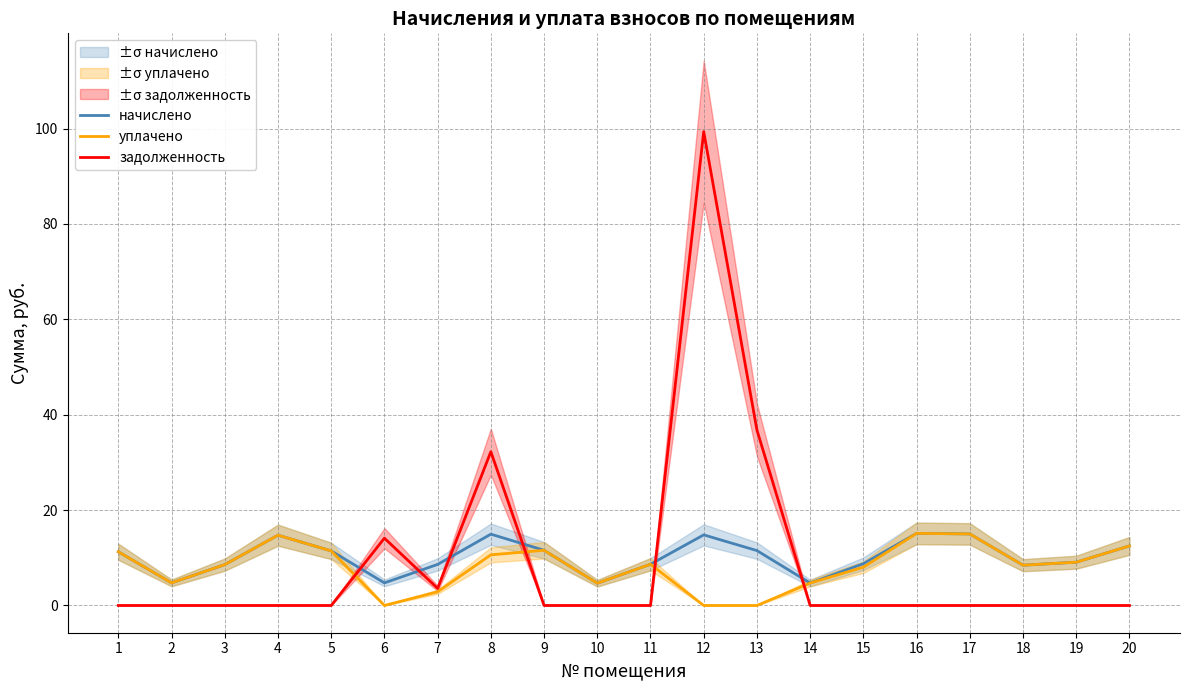

Between 17 and 18, which series saw the biggest shift?

начислено